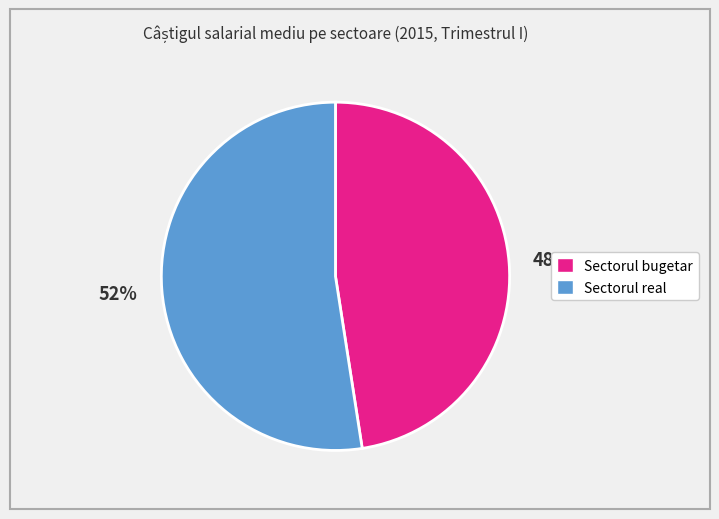

Rank the categories by value from highest to lowest.

Sectorul real, Sectorul bugetar